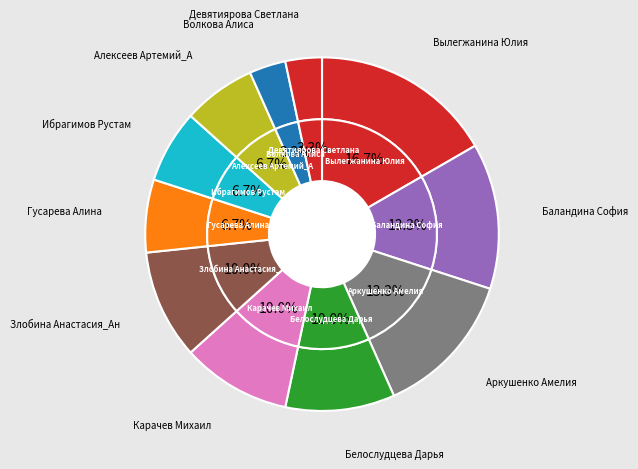

To the nearest percent, what is the combined percentage of Ибрагимов Рустам and Волкова Алиса?

10%